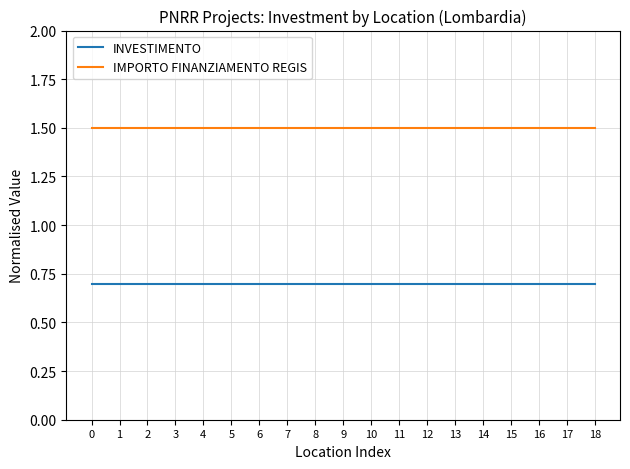

Is it true that IMPORTO FINANZIAMENTO REGIS equals 0.4 at 2?

False